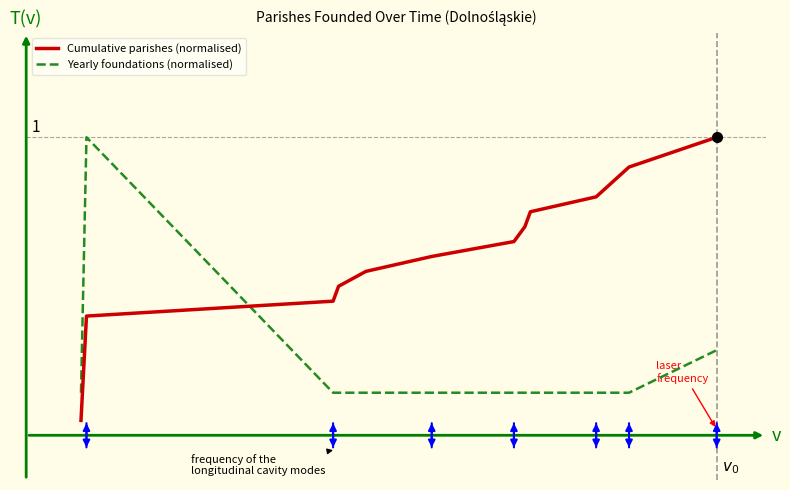

Which series has the largest total across all categories?

Cumulative parishes (normalised)